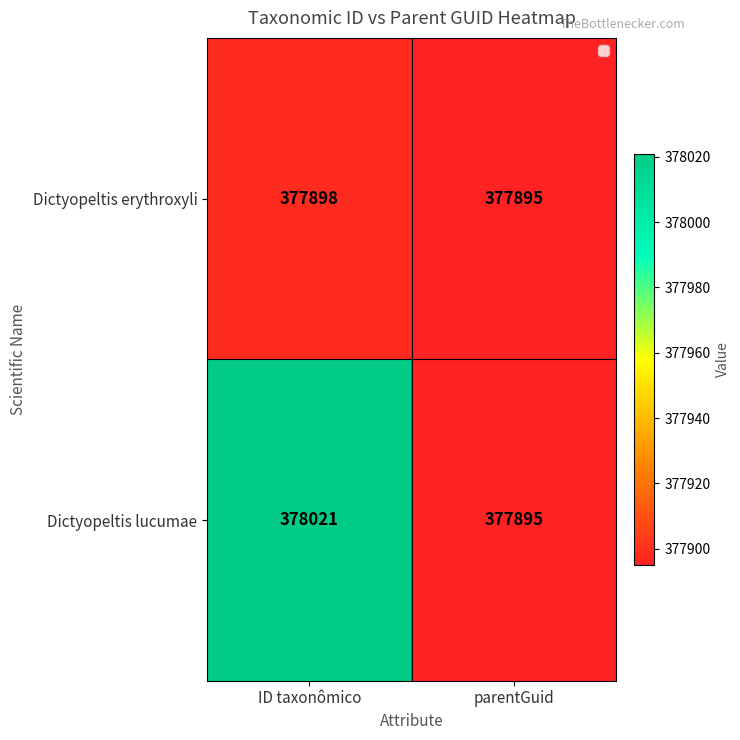

List the series in order of their overall mean, highest first.

Dictyopeltis lucumae, Dictyopeltis erythroxyli